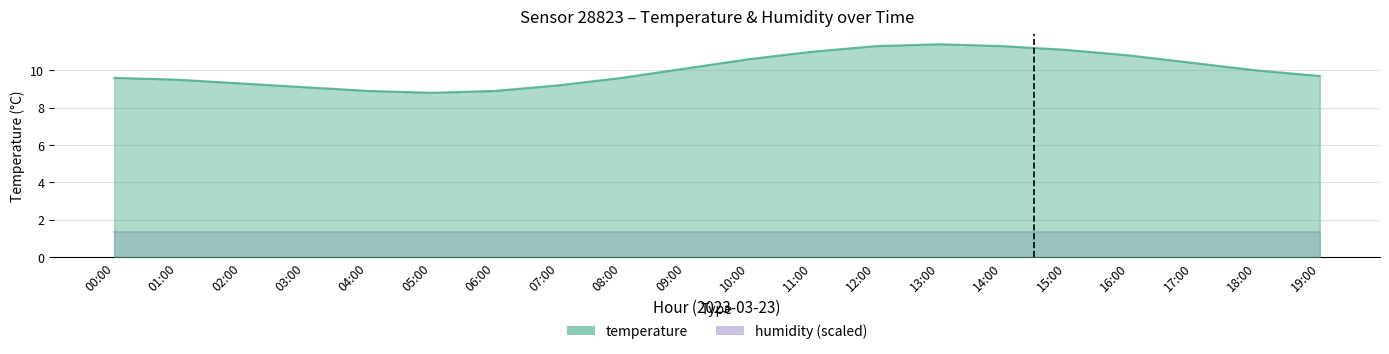

At which category does the chart reach its peak across all series?

13:00